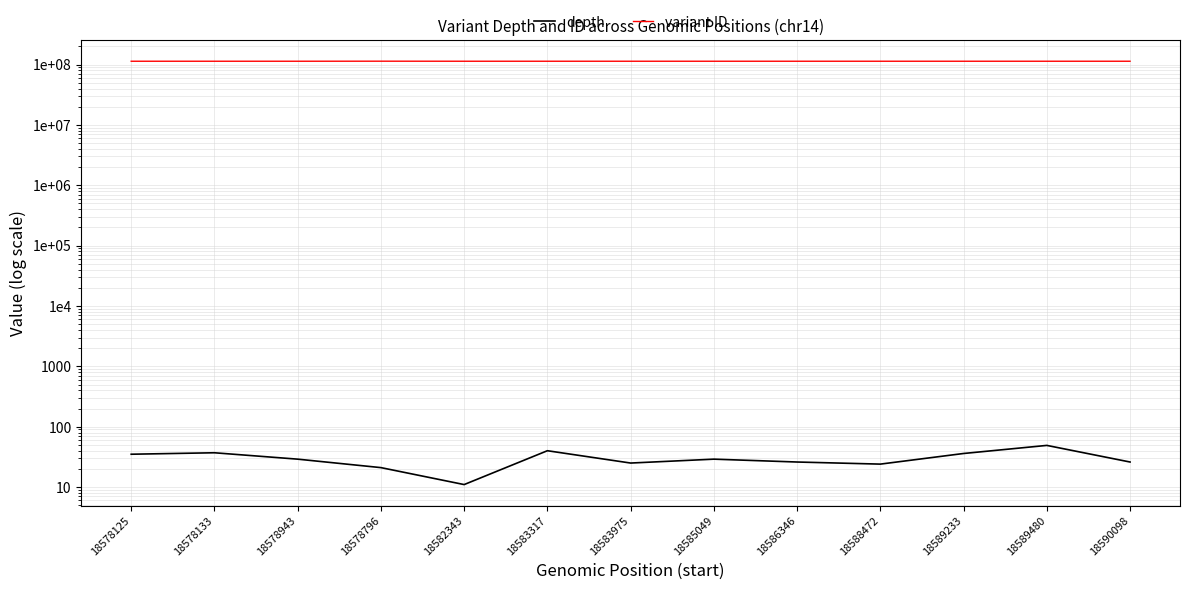

What is the difference between the maximum and minimum values in the depth series?

38